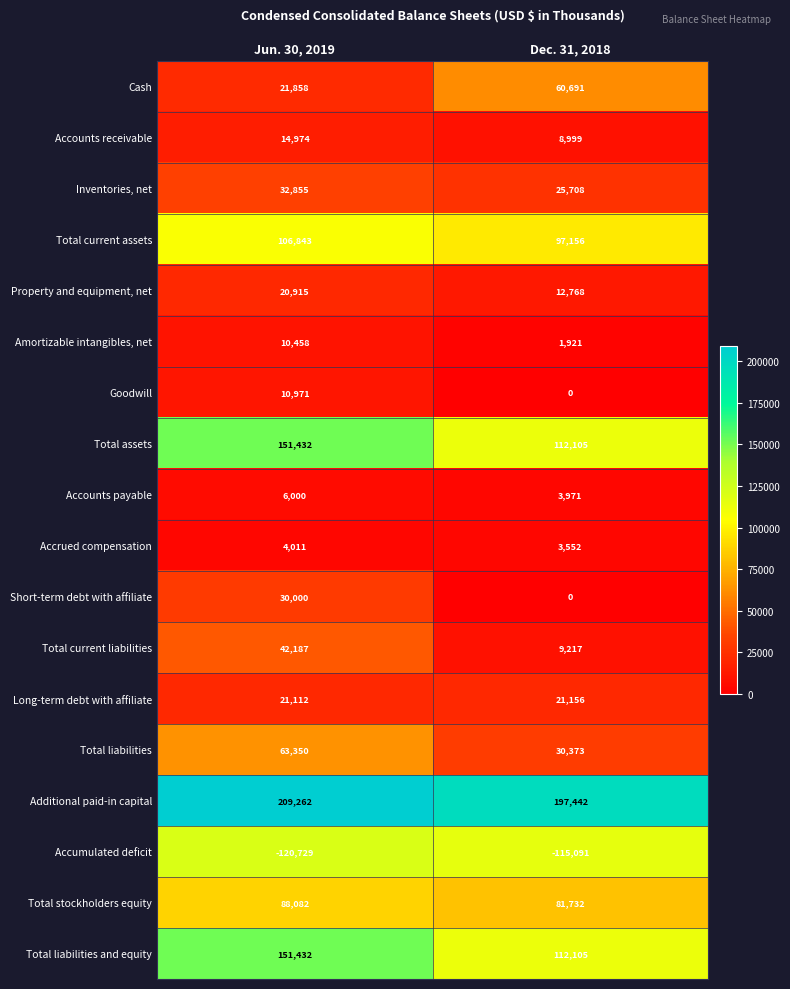

What is the difference between the highest and lowest values at Dec. 31, 2018?

312533